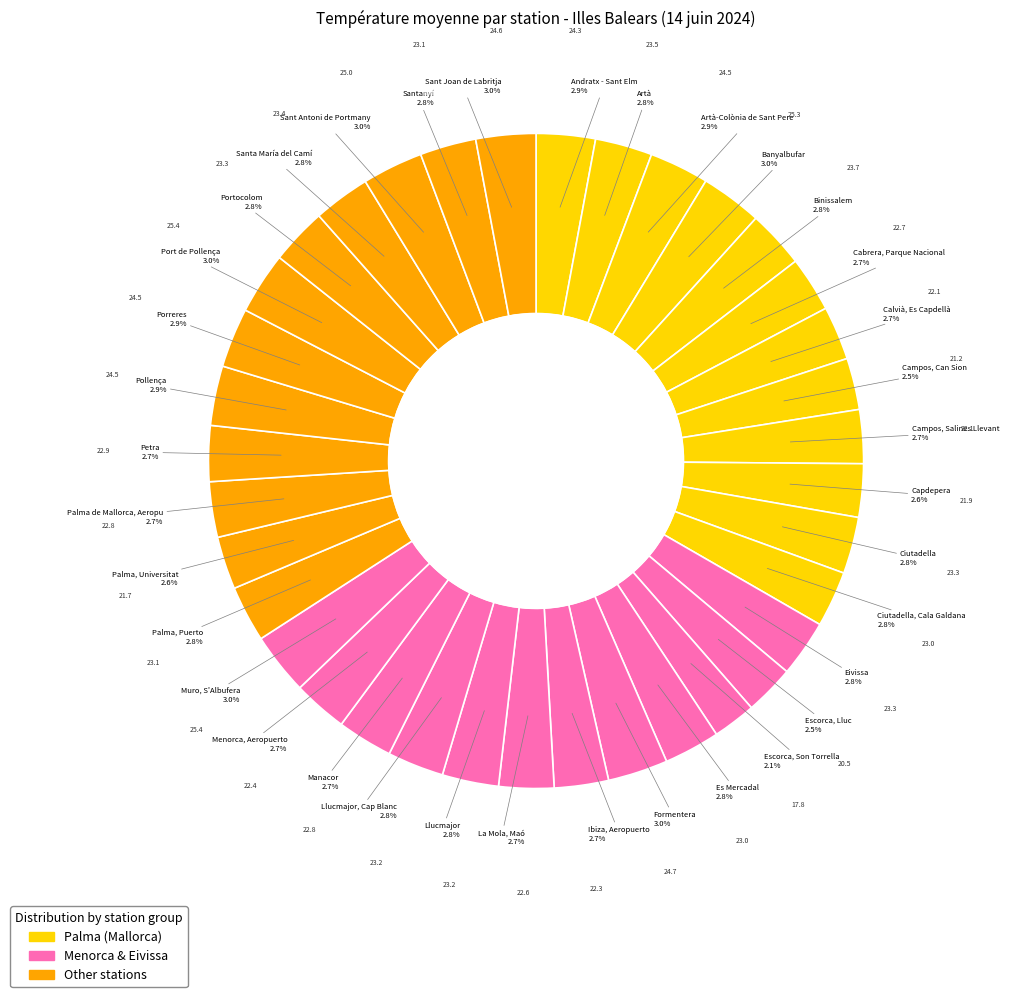

What is the largest slice in the pie chart?

Muro, S'Albufera